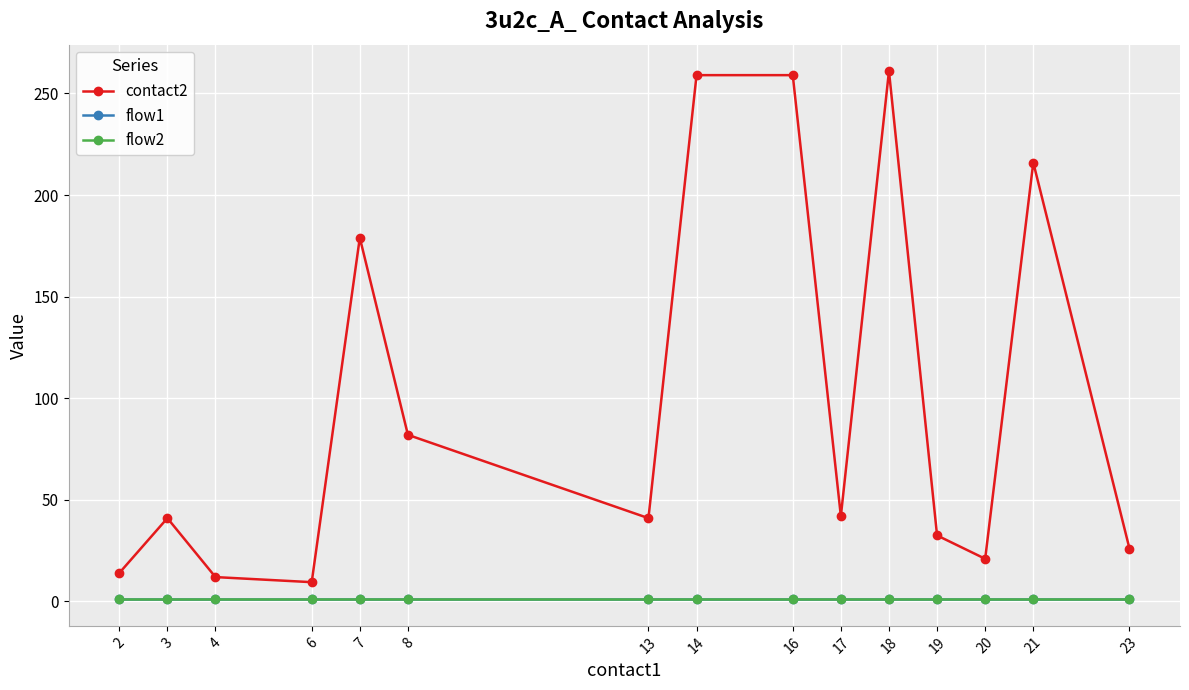

How many lines are shown in the chart?

3